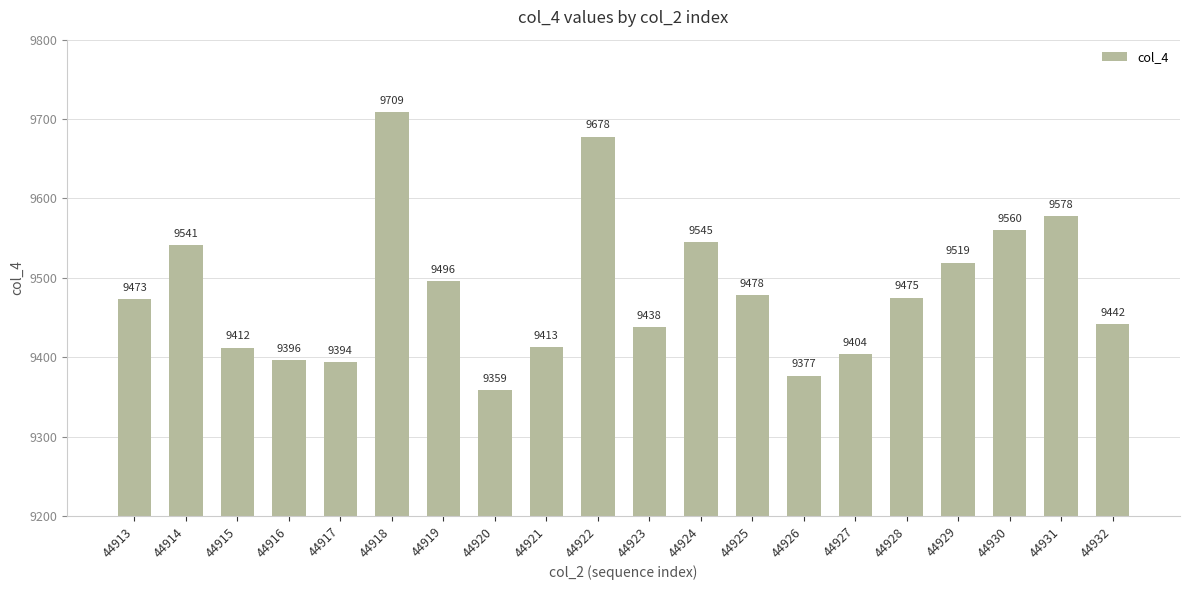

What is the smallest value displayed?

9359